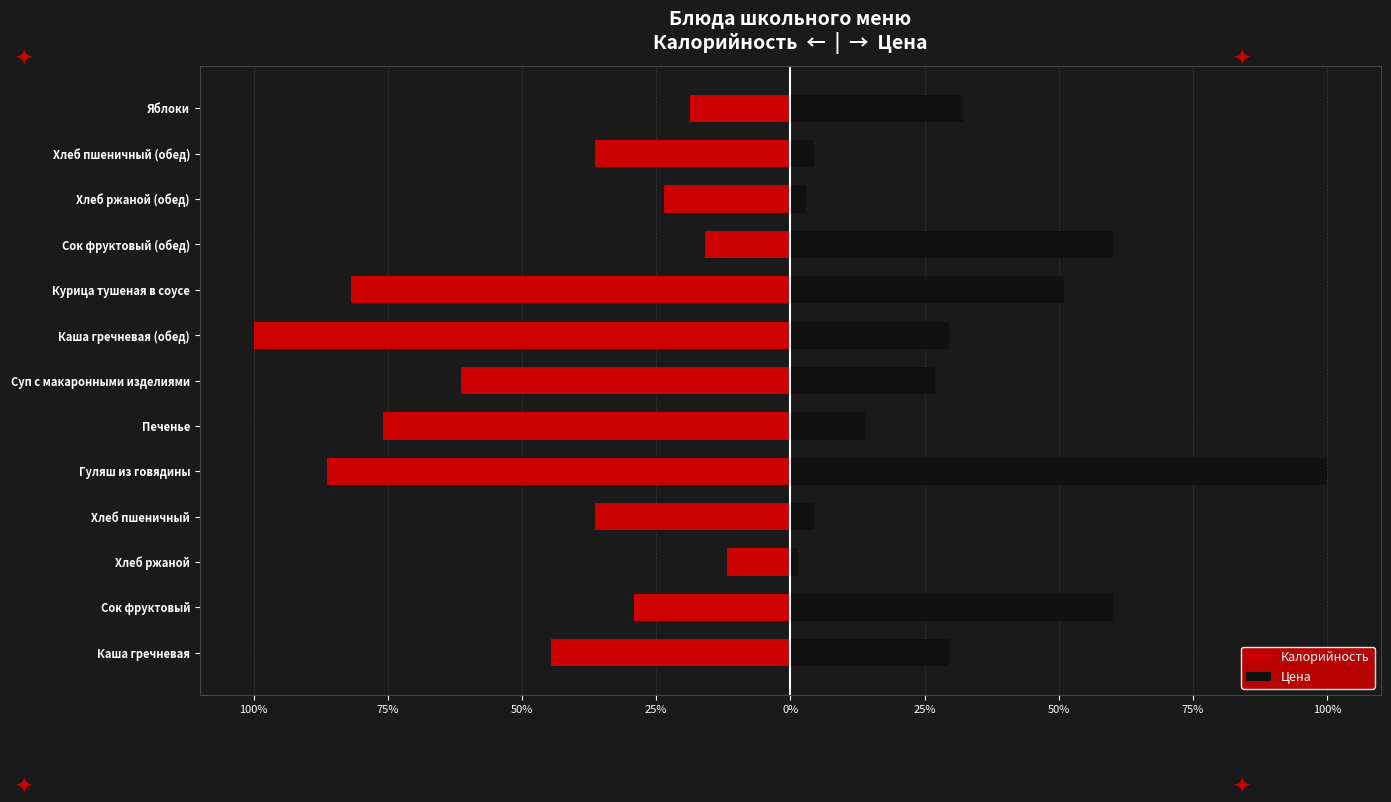

How many values in the Цена series exceed 29?

7